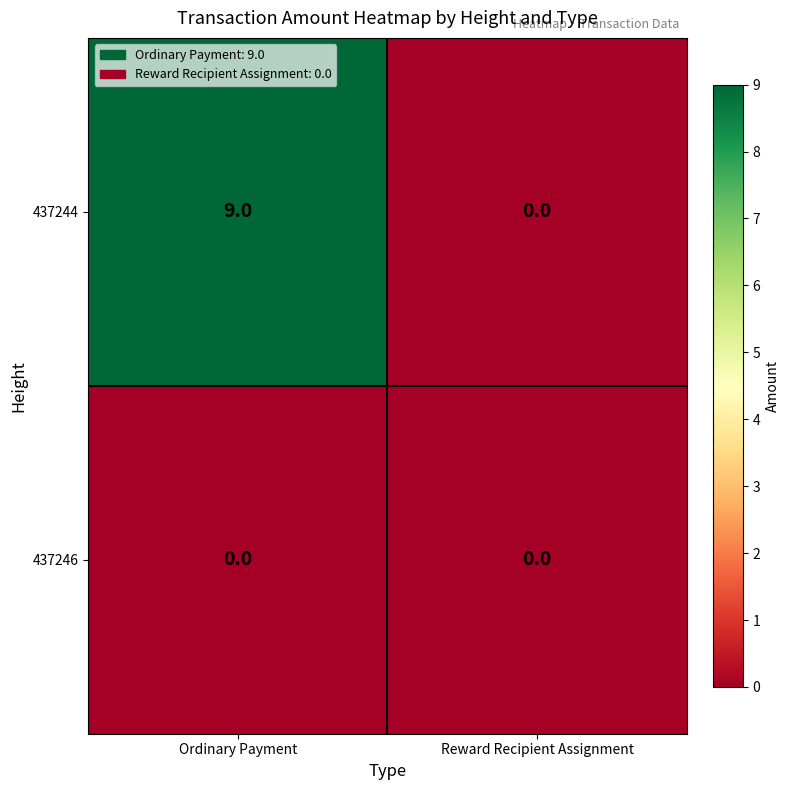

How many series are shown in this chart?

2